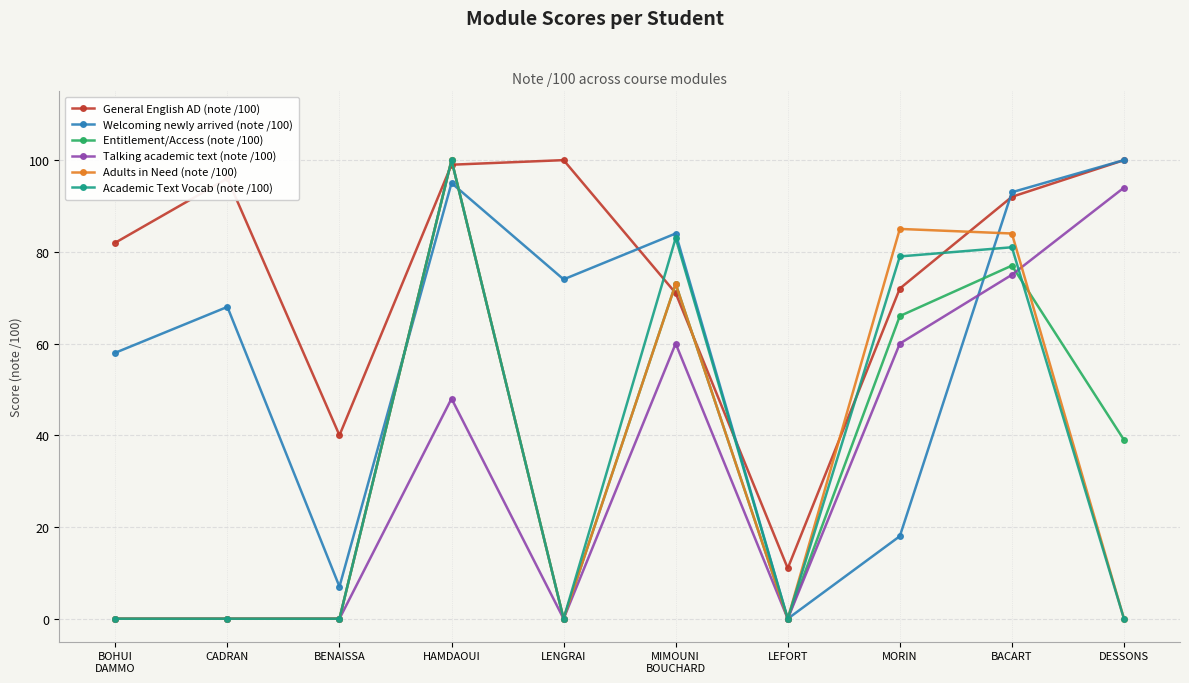

How many lines are shown in the chart?

6